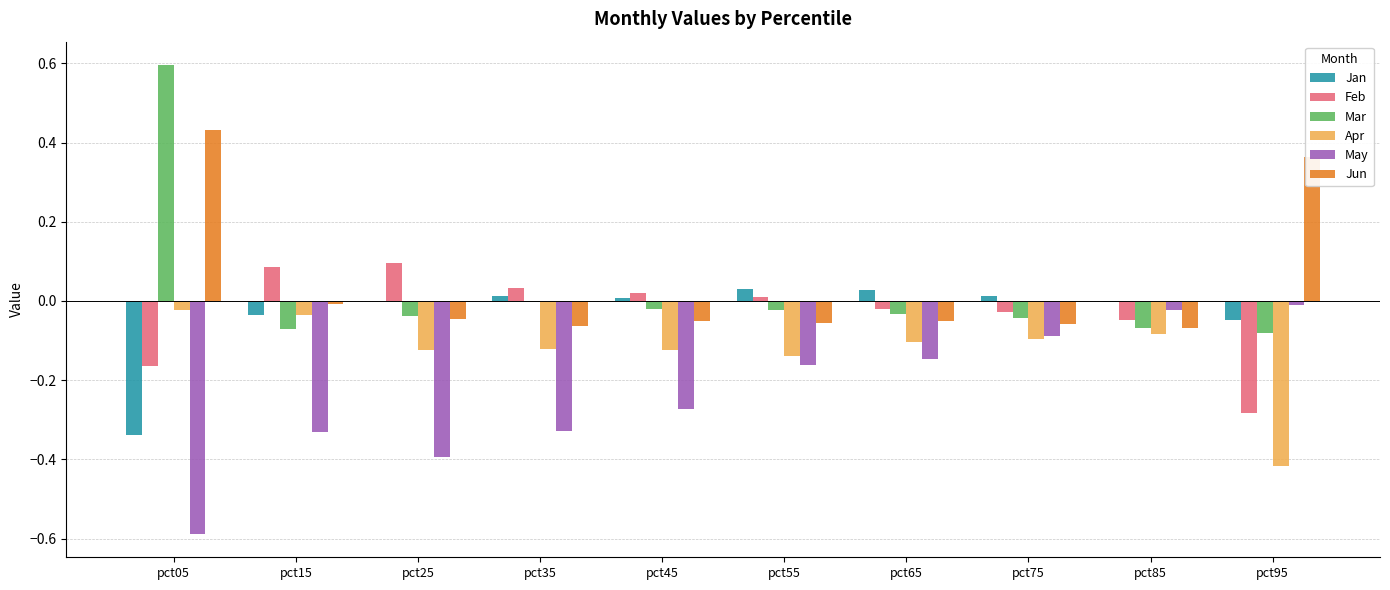

True or false: May has a value of -0.0 at pct95.

True